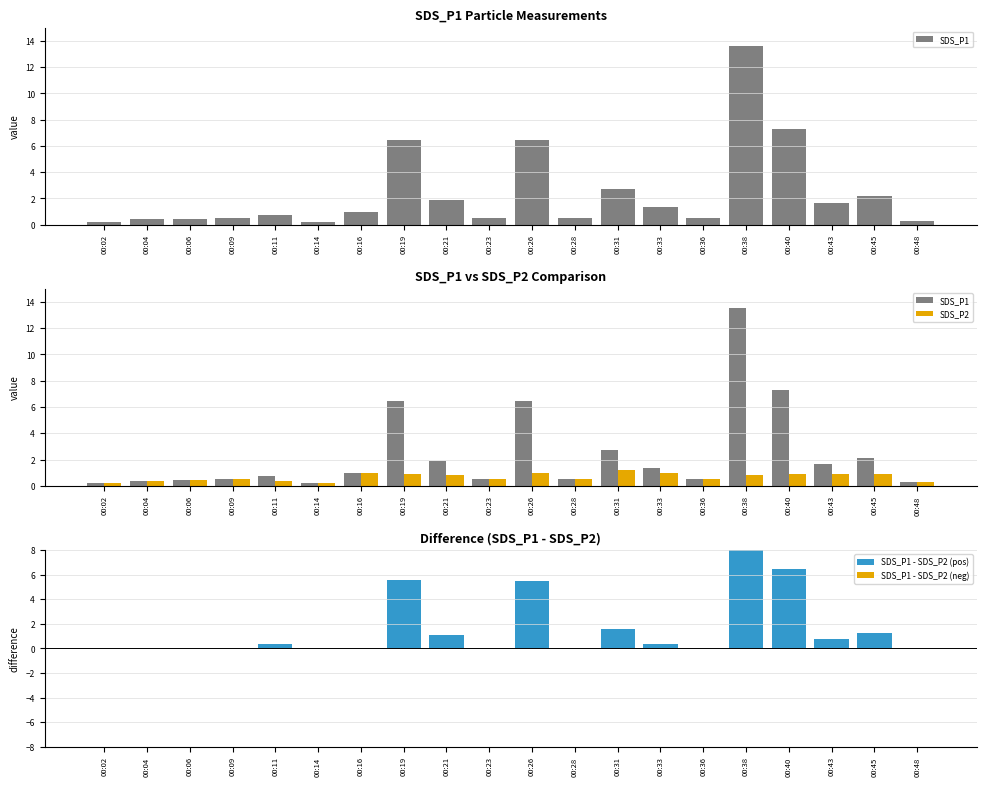

Which series has the widest spread of values?

SDS_P1